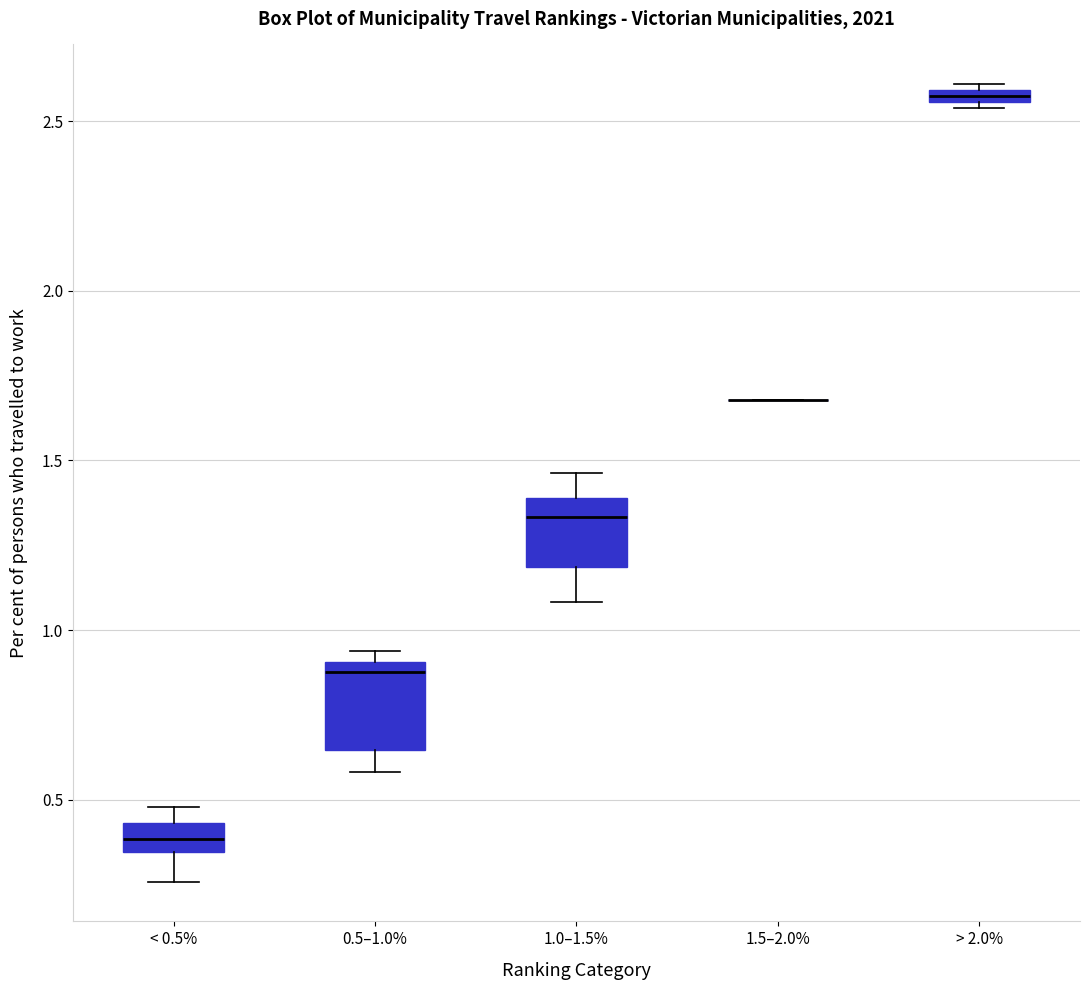

Where is the upper edge of the box for 1.0–1.5% on the y-axis? The values are not printed on the chart, so give them approximately, as read against the axis.

1.40